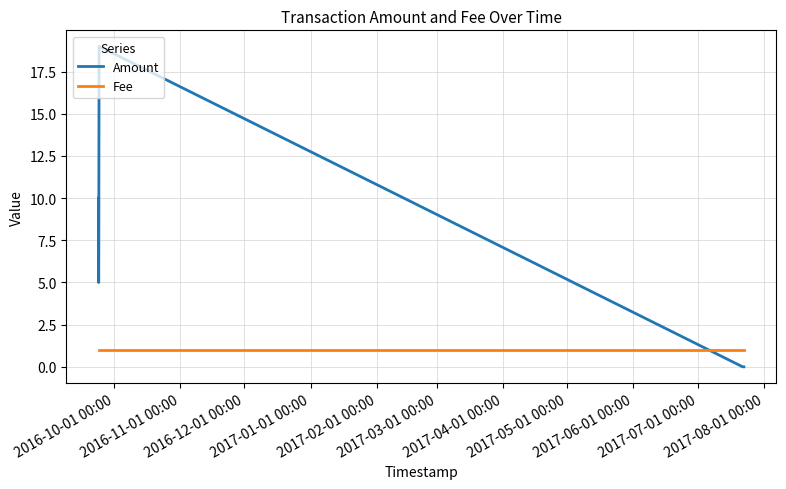

Between 2016-12-01 00:00 and 2017-03-01 00:00, which series saw the biggest shift?

Amount